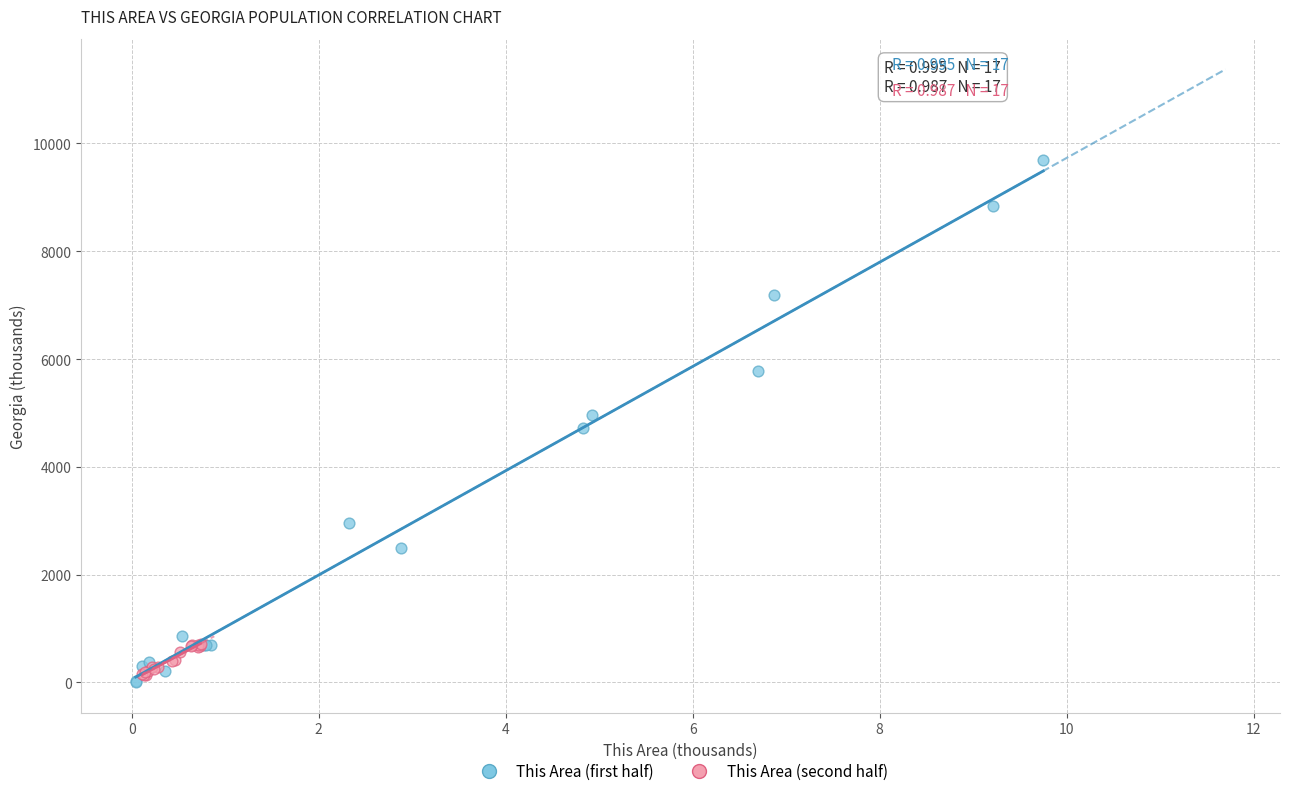

What are all the series names shown in the legend?

This Area (first half), This Area (second half)